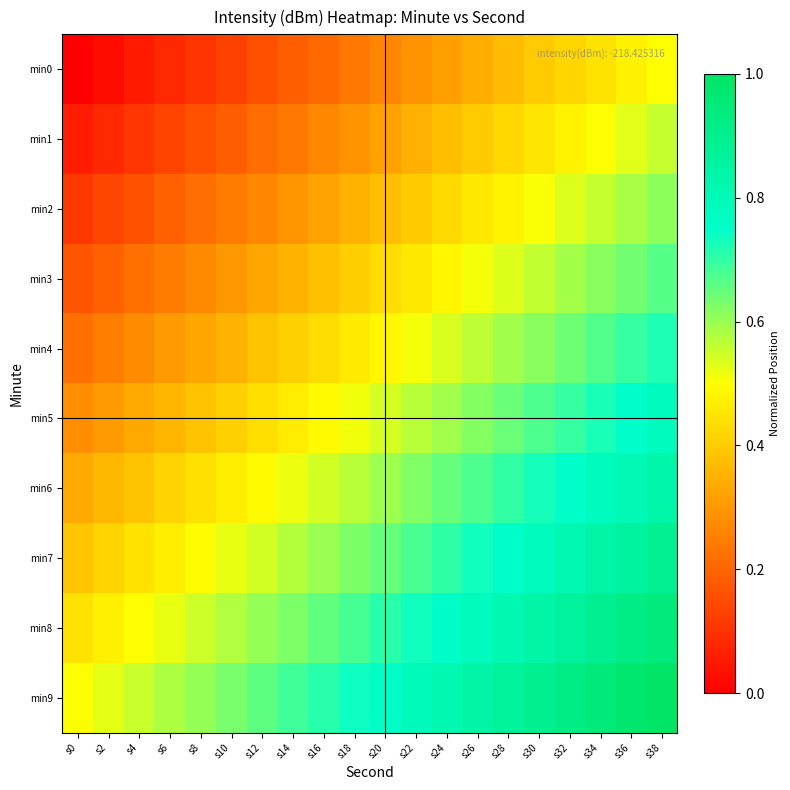

Reading left to right, extract all data points from this chart.

min0: s0=0.0	s2=0.0	s4=0.1	s6=0.1	s8=0.1	s10=0.1	s12=0.2	s14=0.2	s16=0.2	s18=0.2	s20=0.3	s22=0.3	s24=0.3	s26=0.3	s28=0.4	s30=0.4	s32=0.4	s34=0.4	s36=0.5	s38=0.5
min1: s0=0.1	s2=0.1	s4=0.1	s6=0.1	s8=0.2	s10=0.2	s12=0.2	s14=0.2	s16=0.3	s18=0.3	s20=0.3	s22=0.3	s24=0.4	s26=0.4	s28=0.4	s30=0.5	s32=0.5	s34=0.5	s36=0.5	s38=0.6
min2: s0=0.1	s2=0.1	s4=0.2	s6=0.2	s8=0.2	s10=0.2	s12=0.3	s14=0.3	s16=0.3	s18=0.3	s20=0.4	s22=0.4	s24=0.4	s26=0.5	s28=0.5	s30=0.5	s32=0.5	s34=0.6	s36=0.6	s38=0.6
min3: s0=0.2	s2=0.2	s4=0.2	s6=0.2	s8=0.3	s10=0.3	s12=0.3	s14=0.4	s16=0.4	s18=0.4	s20=0.4	s22=0.5	s24=0.5	s26=0.5	s28=0.5	s30=0.6	s32=0.6	s34=0.6	s36=0.6	s38=0.7
min4: s0=0.2	s2=0.2	s4=0.3	s6=0.3	s8=0.3	s10=0.4	s12=0.4	s14=0.4	s16=0.4	s18=0.5	s20=0.5	s22=0.5	s24=0.5	s26=0.6	s28=0.6	s30=0.6	s32=0.6	s34=0.7	s36=0.7	s38=0.7
min5: s0=0.3	s2=0.3	s4=0.3	s6=0.4	s8=0.4	s10=0.4	s12=0.4	s14=0.5	s16=0.5	s18=0.5	s20=0.5	s22=0.6	s24=0.6	s26=0.6	s28=0.6	s30=0.7	s32=0.7	s34=0.7	s36=0.8	s38=0.8
min6: s0=0.3	s2=0.4	s4=0.4	s6=0.4	s8=0.4	s10=0.5	s12=0.5	s14=0.5	s16=0.5	s18=0.6	s20=0.6	s22=0.6	s24=0.6	s26=0.7	s28=0.7	s30=0.7	s32=0.8	s34=0.8	s36=0.8	s38=0.8
min7: s0=0.4	s2=0.4	s4=0.4	s6=0.5	s8=0.5	s10=0.5	s12=0.5	s14=0.6	s16=0.6	s18=0.6	s20=0.7	s22=0.7	s24=0.7	s26=0.7	s28=0.8	s30=0.8	s32=0.8	s34=0.8	s36=0.9	s38=0.9
min8: s0=0.4	s2=0.5	s4=0.5	s6=0.5	s8=0.5	s10=0.6	s12=0.6	s14=0.6	s16=0.7	s18=0.7	s20=0.7	s22=0.7	s24=0.8	s26=0.8	s28=0.8	s30=0.8	s32=0.9	s34=0.9	s36=0.9	s38=0.9
min9: s0=0.5	s2=0.5	s4=0.6	s6=0.6	s8=0.6	s10=0.6	s12=0.7	s14=0.7	s16=0.7	s18=0.7	s20=0.8	s22=0.8	s24=0.8	s26=0.8	s28=0.9	s30=0.9	s32=0.9	s34=0.9	s36=1.0	s38=1.0